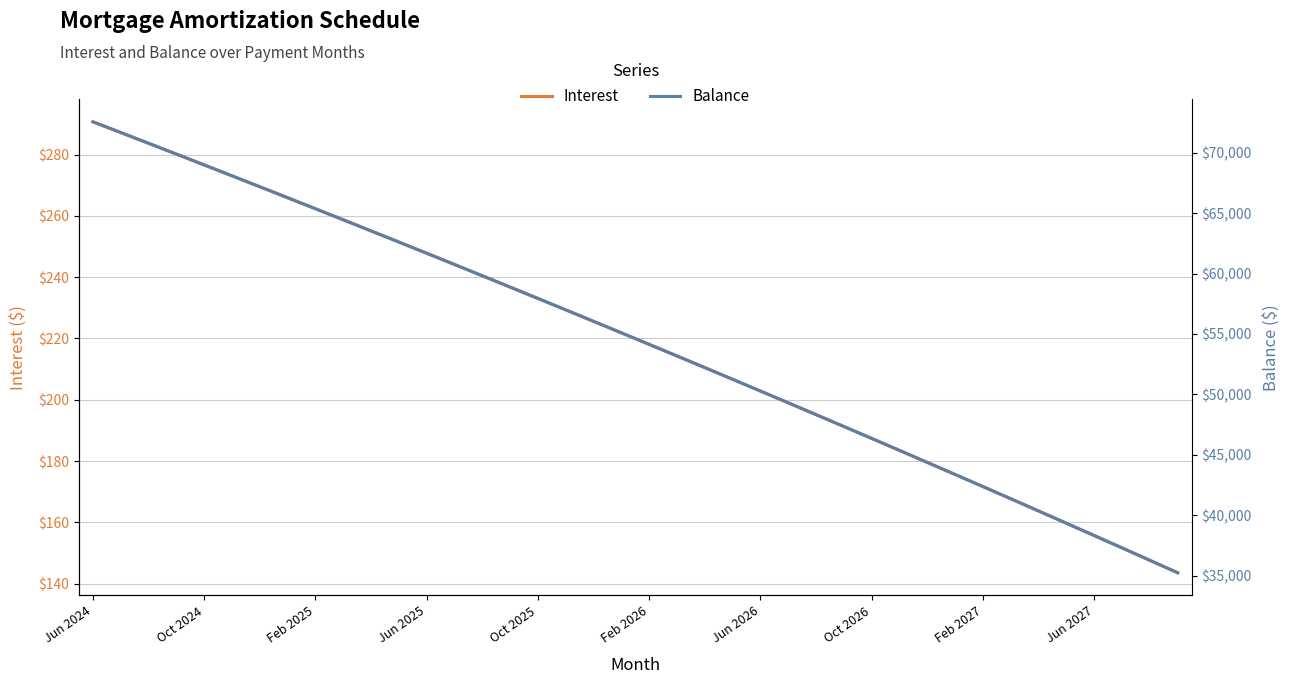

The value of Balance at 34 is 17541.3. True or false?

False